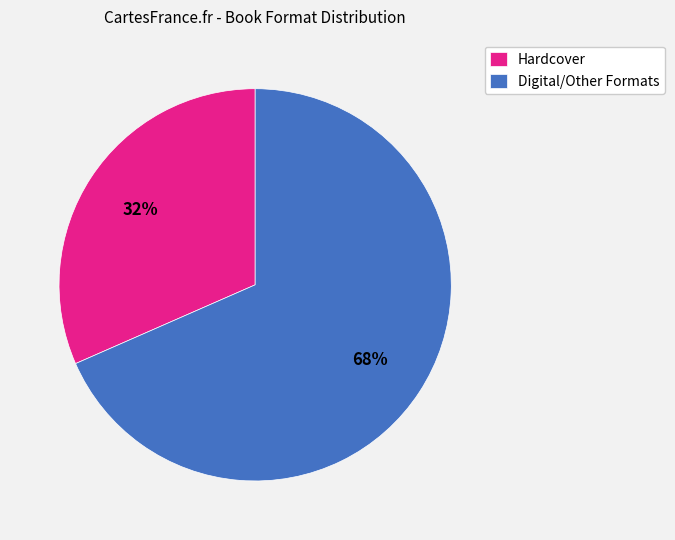

Do Hardcover and Digital/Other Formats together represent more than half of the pie?

Yes